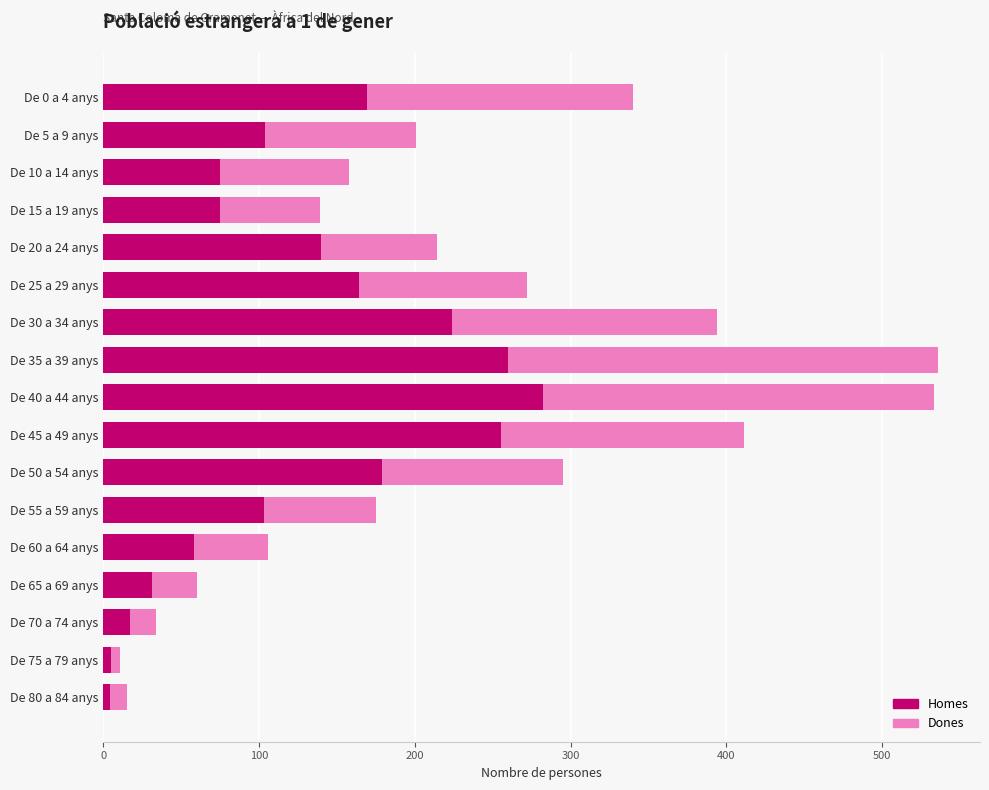

Which category has the highest value in the Homes series?

De 40 a 44 anys